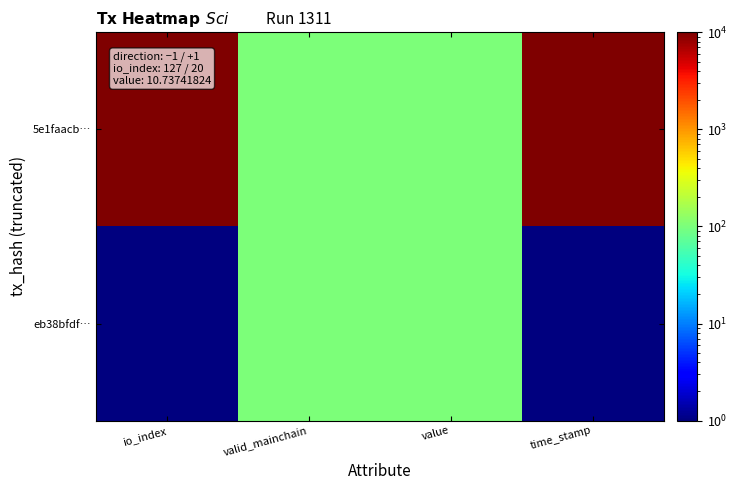

At how many categories does at least one series exceed 5738?

2